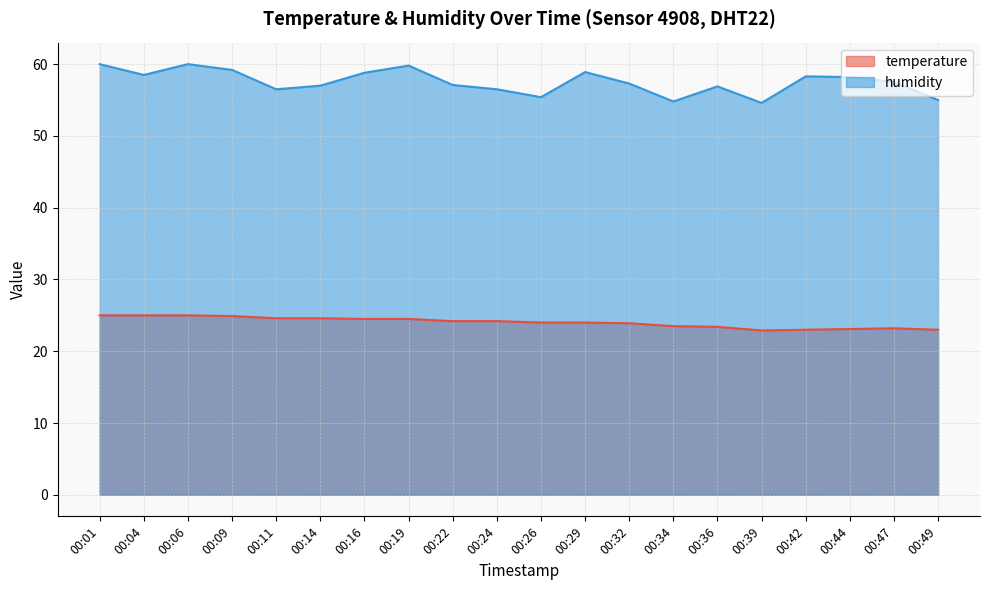

What is the difference between the maximum and minimum values in the temperature series?

2.1